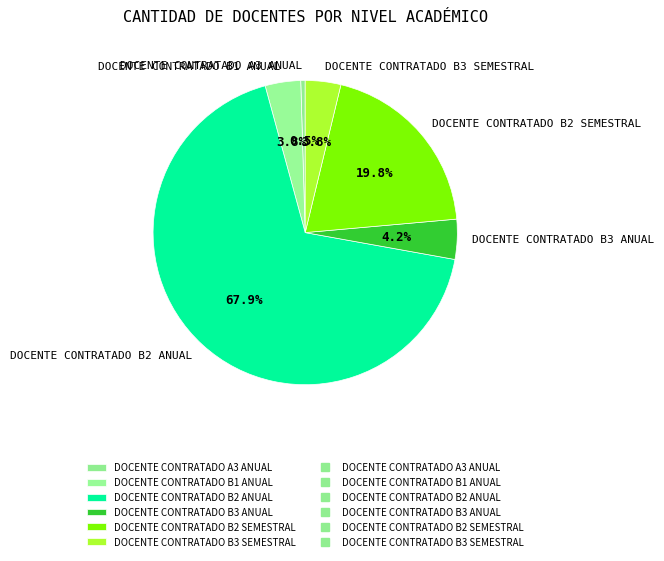

True or false: DOCENTE CONTRATADO B3 ANUAL accounts for 18% of the total.

False